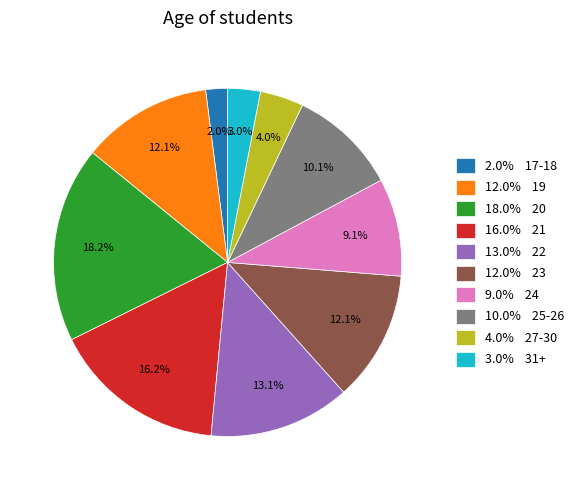

What portion of the pie excludes 18.0% 20?

81.8%